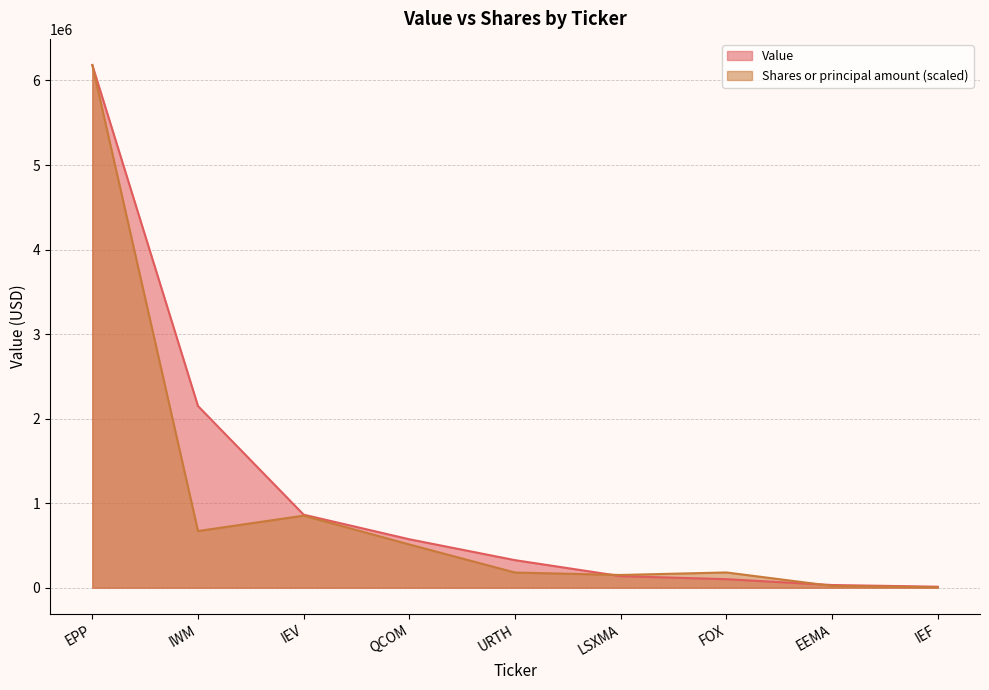

Where is the first local maximum for Shares or principal amount?

IEV